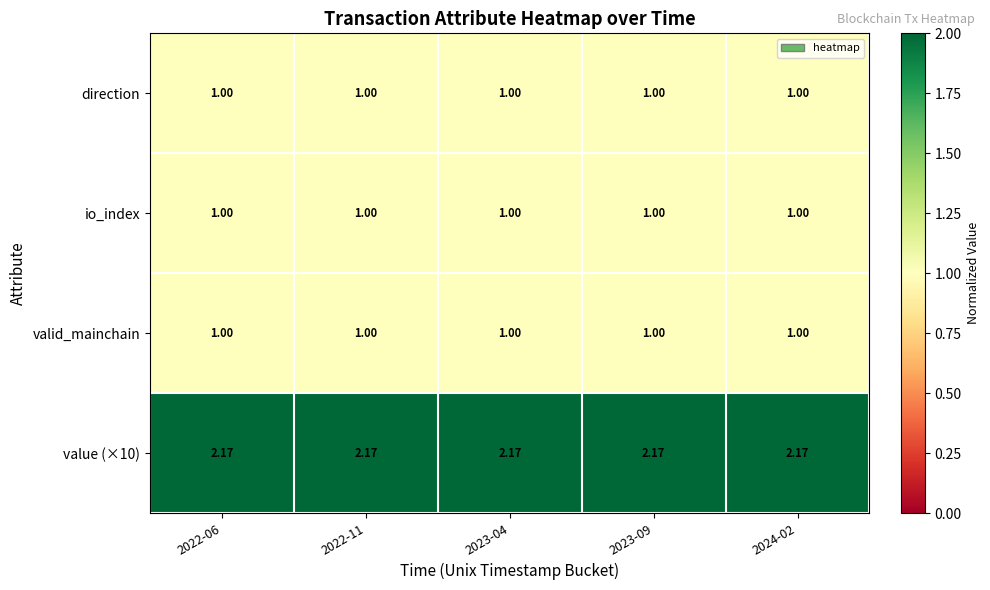

Is the value of direction at 2023-04 greater than the value of value (×10) at 2022-06?

No